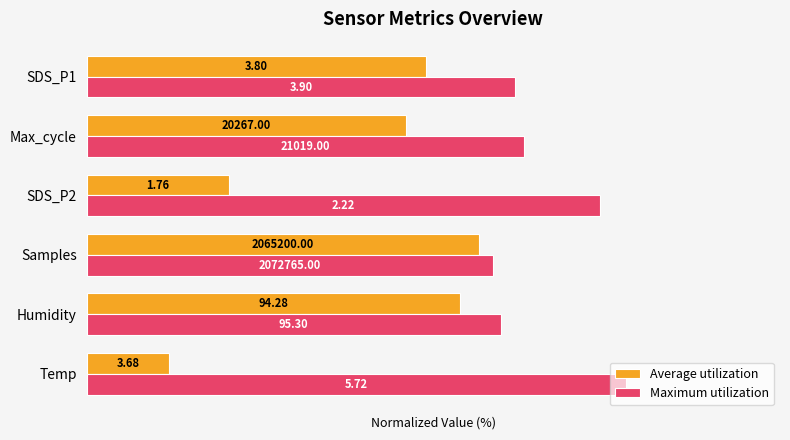

What are all the series names shown in the legend?

Average utilization, Maximum utilization